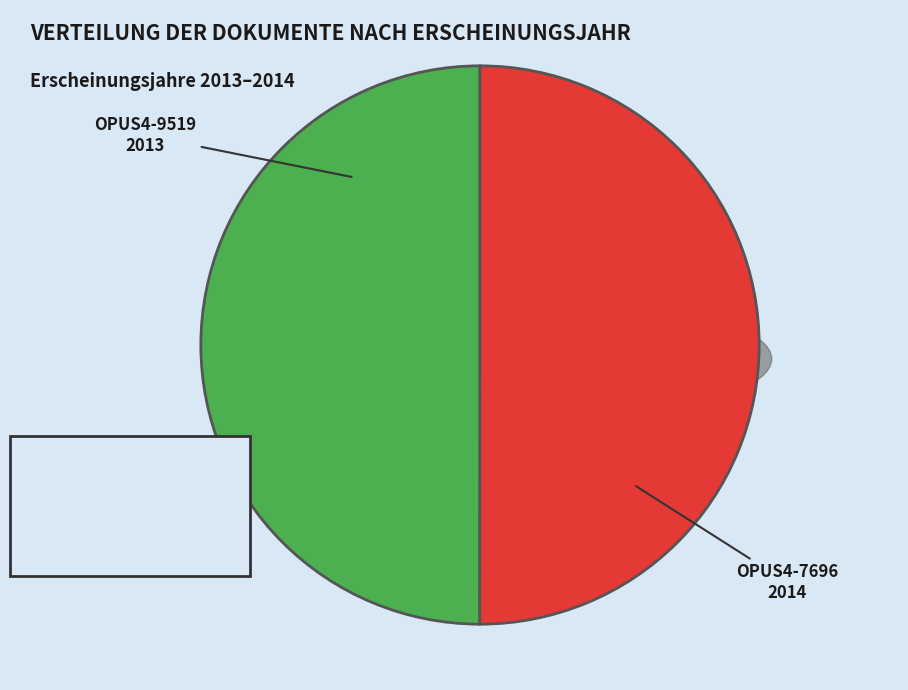

What is the largest slice in the pie chart?

OPUS4-7696